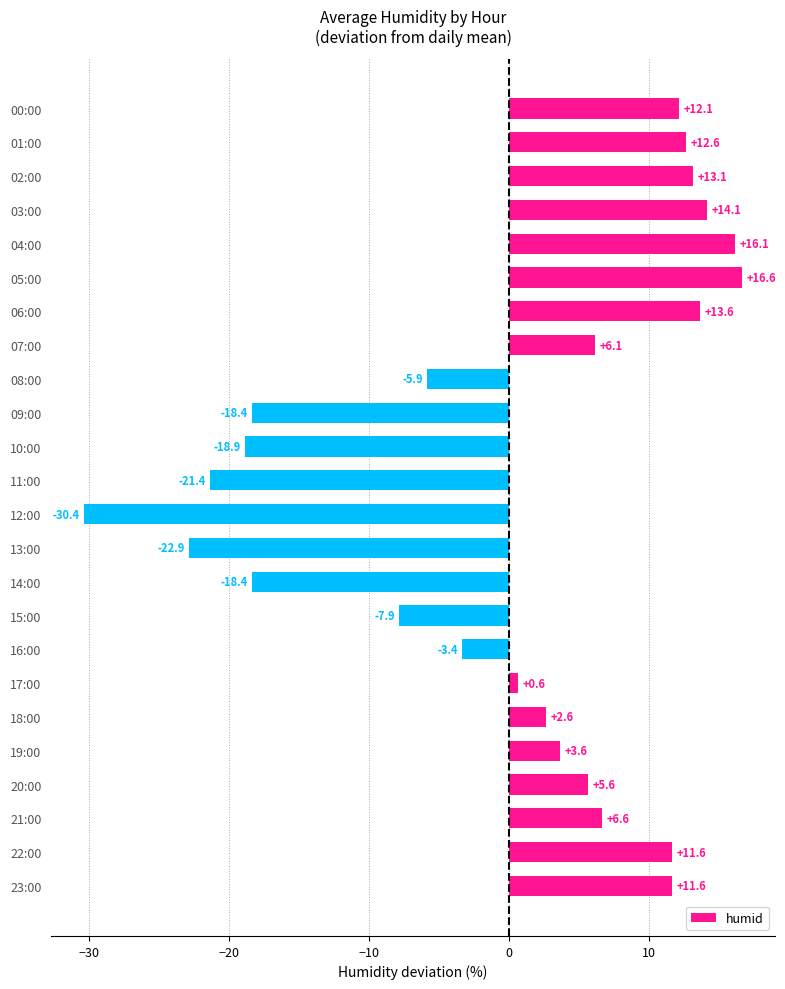

Reading bottom to top, list all the values displayed in this chart.

11.6	11.6	6.6	5.6	3.6	2.6	0.6	-3.4	-7.9	-18.4	-22.9	-30.4	-21.4	-18.9	-18.4	-5.9	6.1	13.6	16.6	16.1	14.1	13.1	12.6	12.1